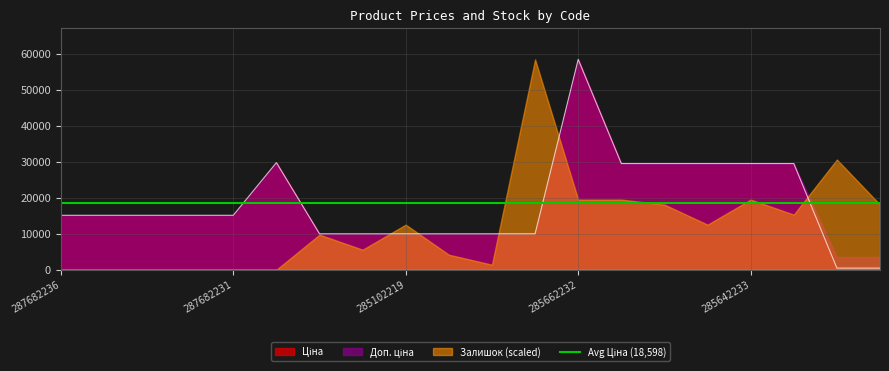

True or false: Залишок and Ціна cross at least once.

False